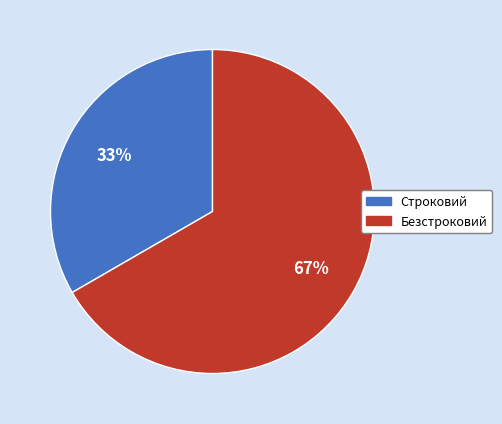

Count the number of slices in the pie.

2